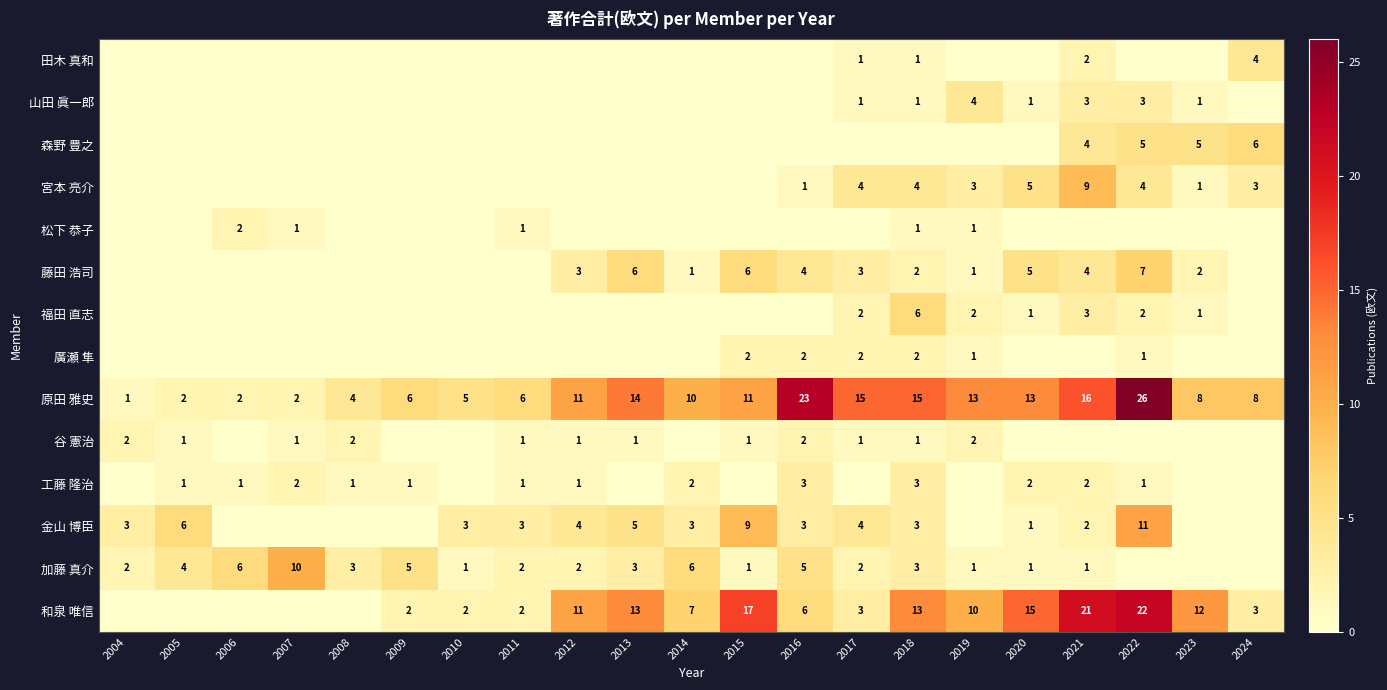

Which category has the lowest value in the 原田 雅史 series?

2004